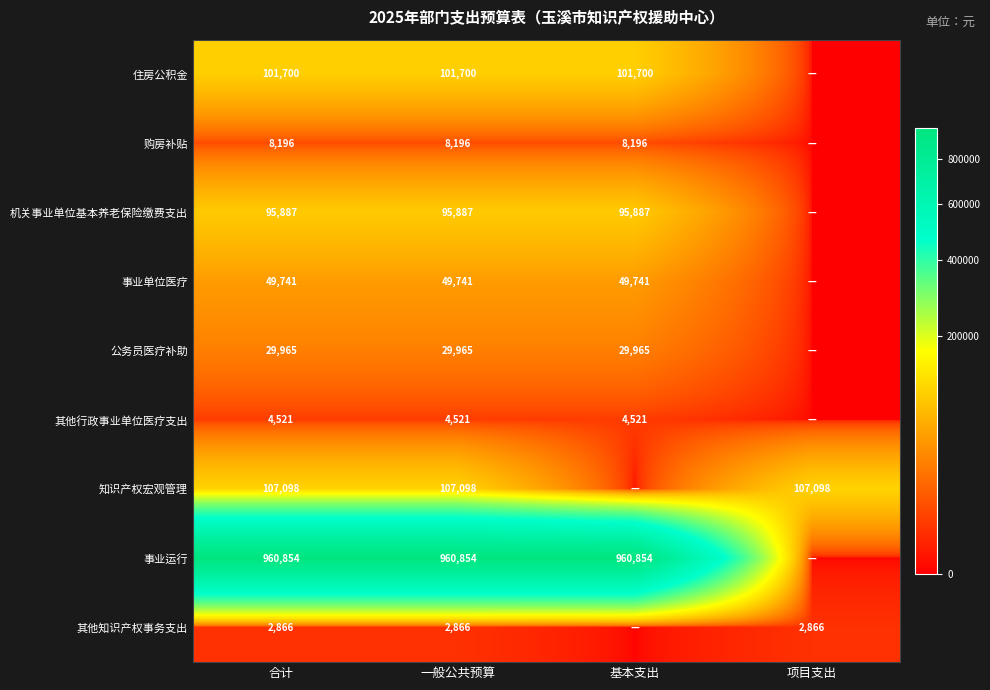

What is the difference between the highest and lowest values at 合计?

957988